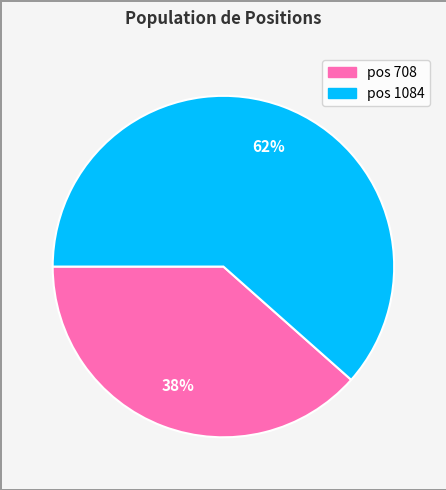

To the nearest percent, what is the average slice percentage?

50%